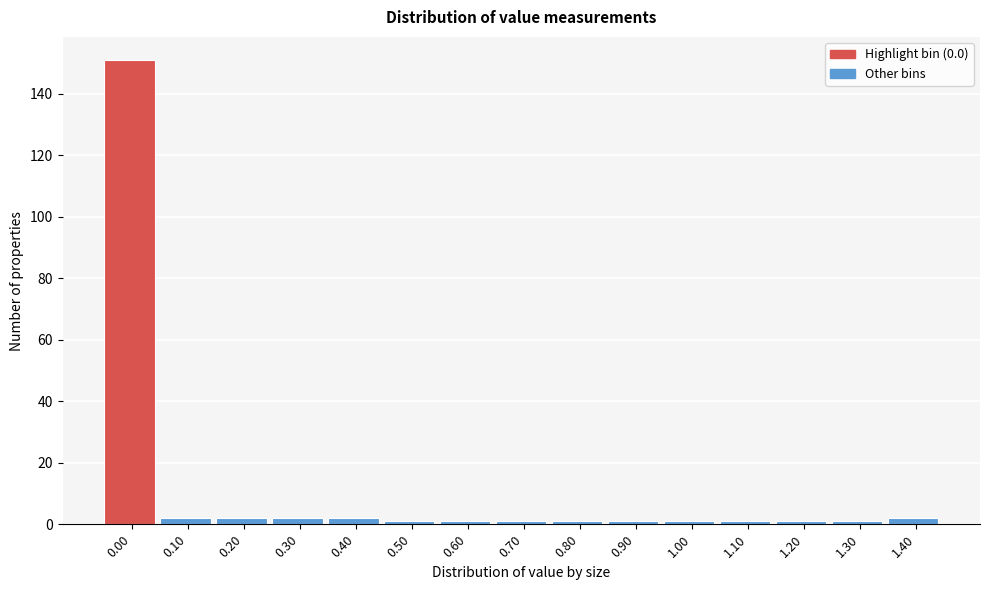

Reading left to right, list all the values displayed in this chart.

151	2	2	2	2	1	1	1	1	1	1	1	1	1	2